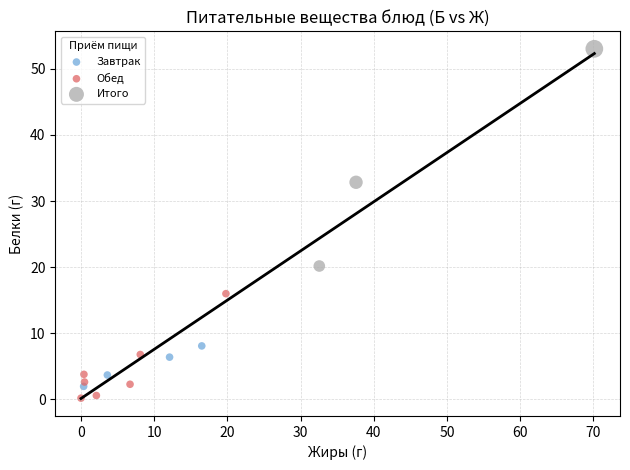

Which series contains the highest Y value?

Итого